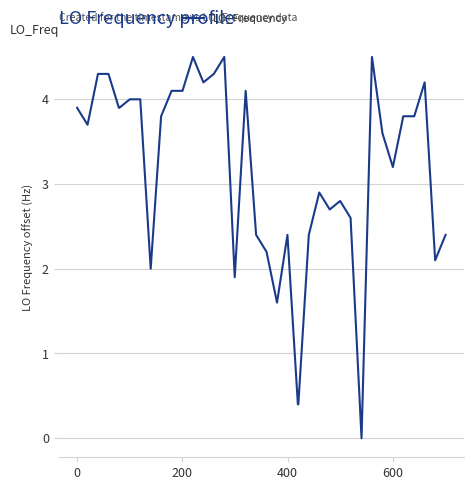

Reading right to left, extract all data points from this chart.

2.4	2.1	4.2	3.8	3.8	3.8	3.2	3.6	4.5	0.0	2.6	2.8	2.7	2.9	2.4	0.4	0.4	2.4	1.6	2.2	2.4	4.1	1.9	4.5	4.3	4.2	4.5	4.1	4.1	4.1	3.8	2.0	4.0	4.0	3.9	3.9	4.3	4.3	3.7	3.9